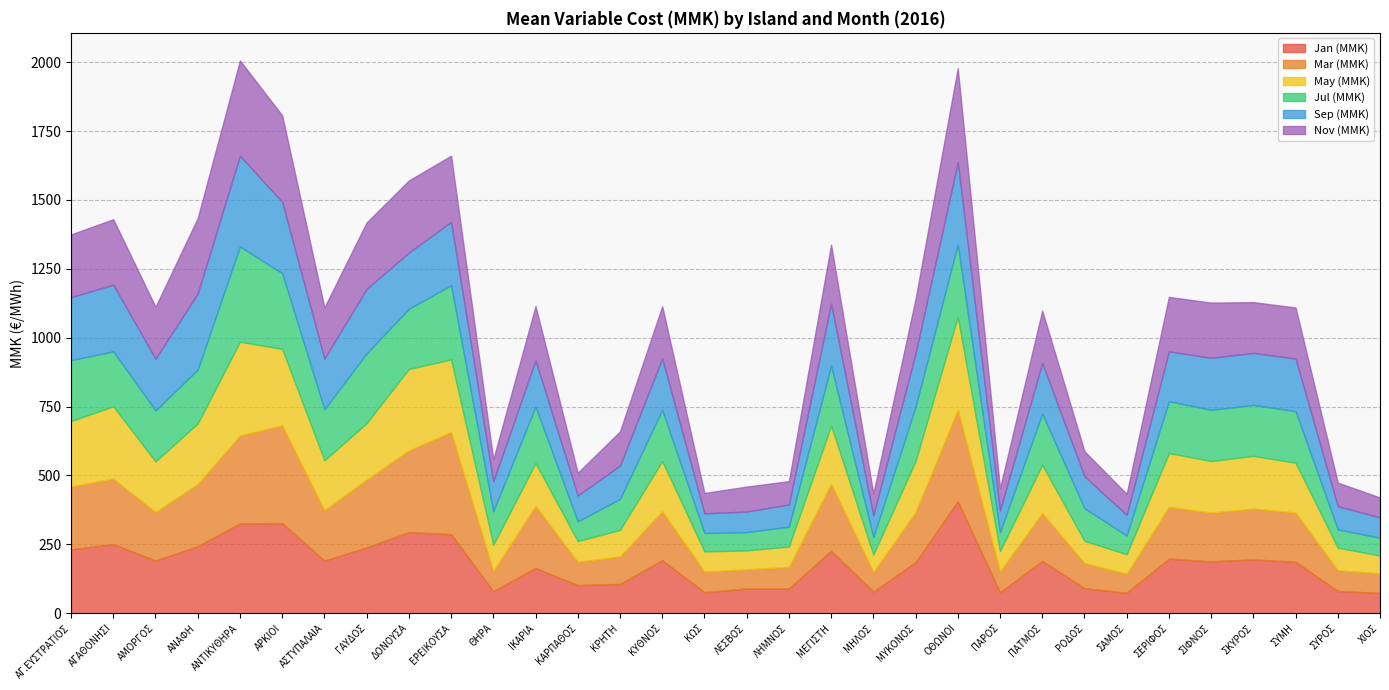

List the series in order of their peak value, highest first.

Jan (MMK), Mar (MMK), Nov (MMK), Jul (MMK), May (MMK), Sep (MMK)